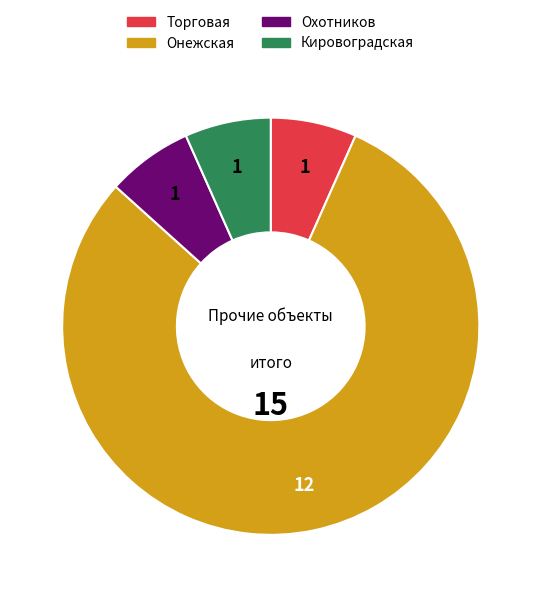

True or false: Торговая accounts for 14% of the total.

False